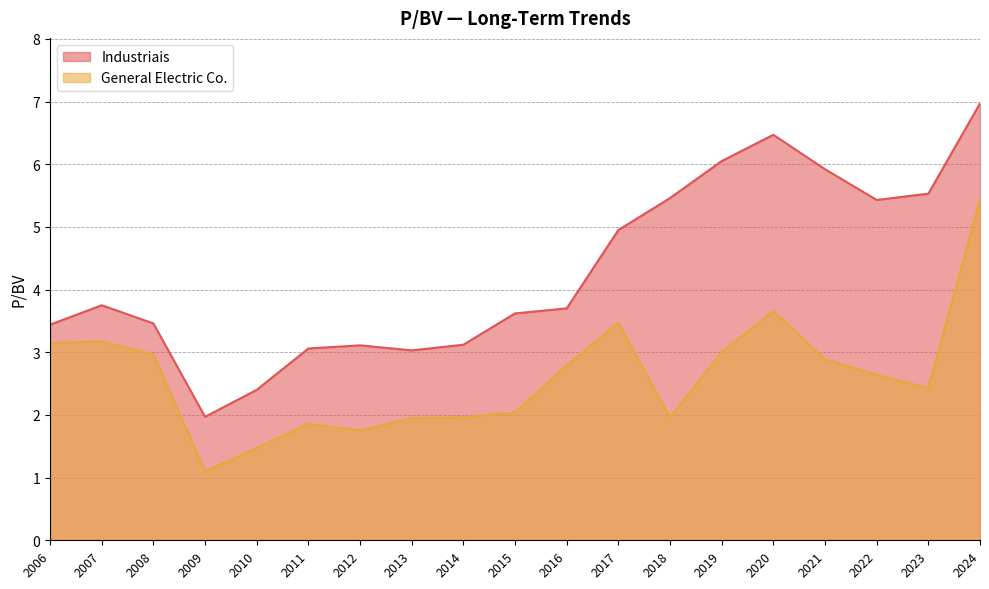

Does the chart display data point markers on the line(s)?

No